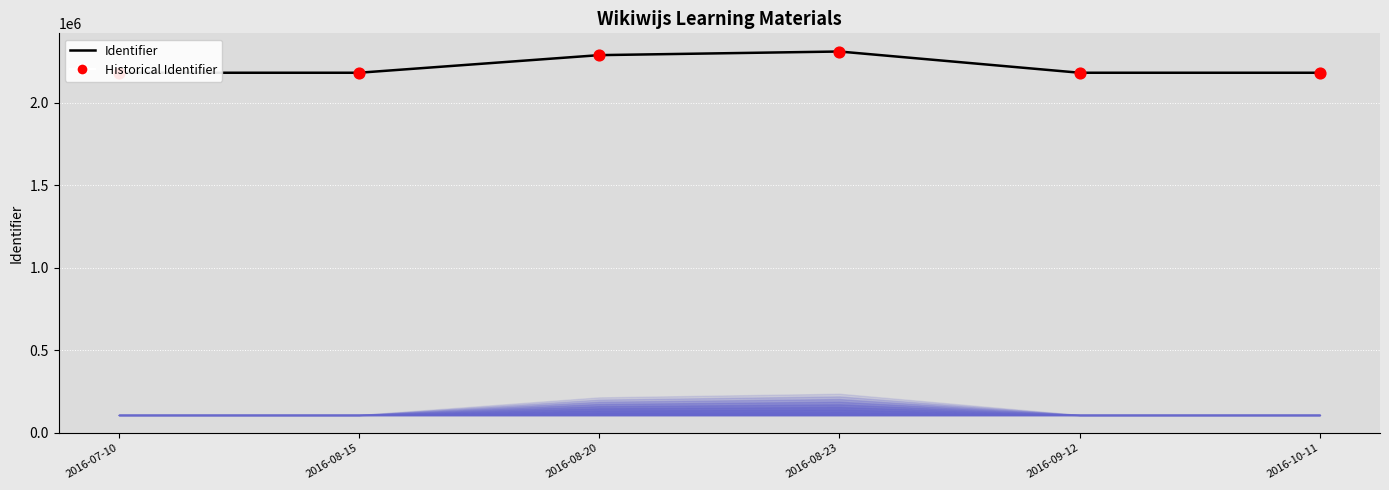

At how many categories does at least one series exceed 2208170?

2